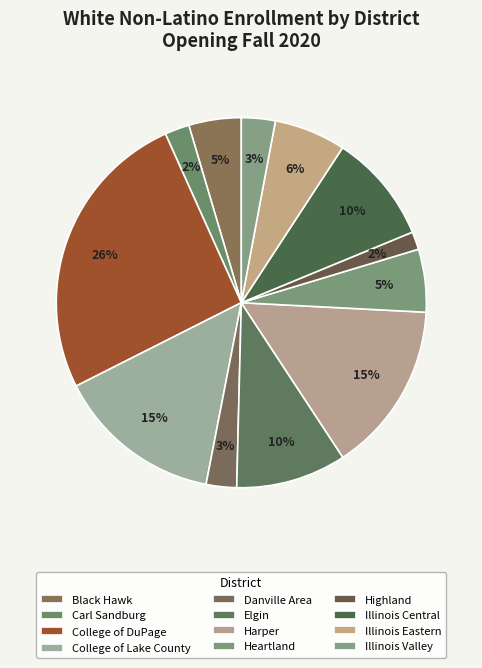

What is the change in value from Heartland to Highland?

-3209